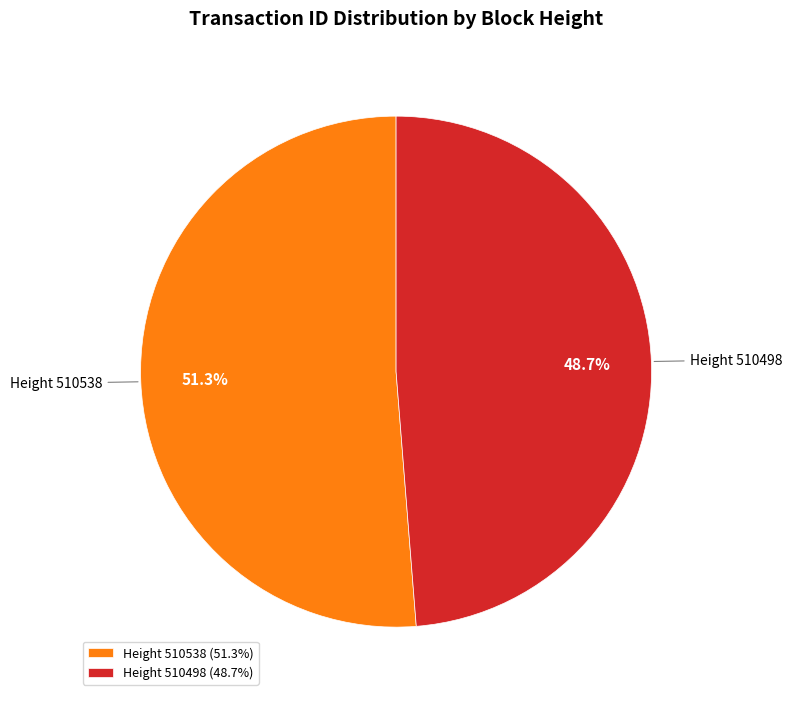

Combined, what portion of the pie is Height 510498 (48.7%) and Height 510538 (51.3%)?

100.0%